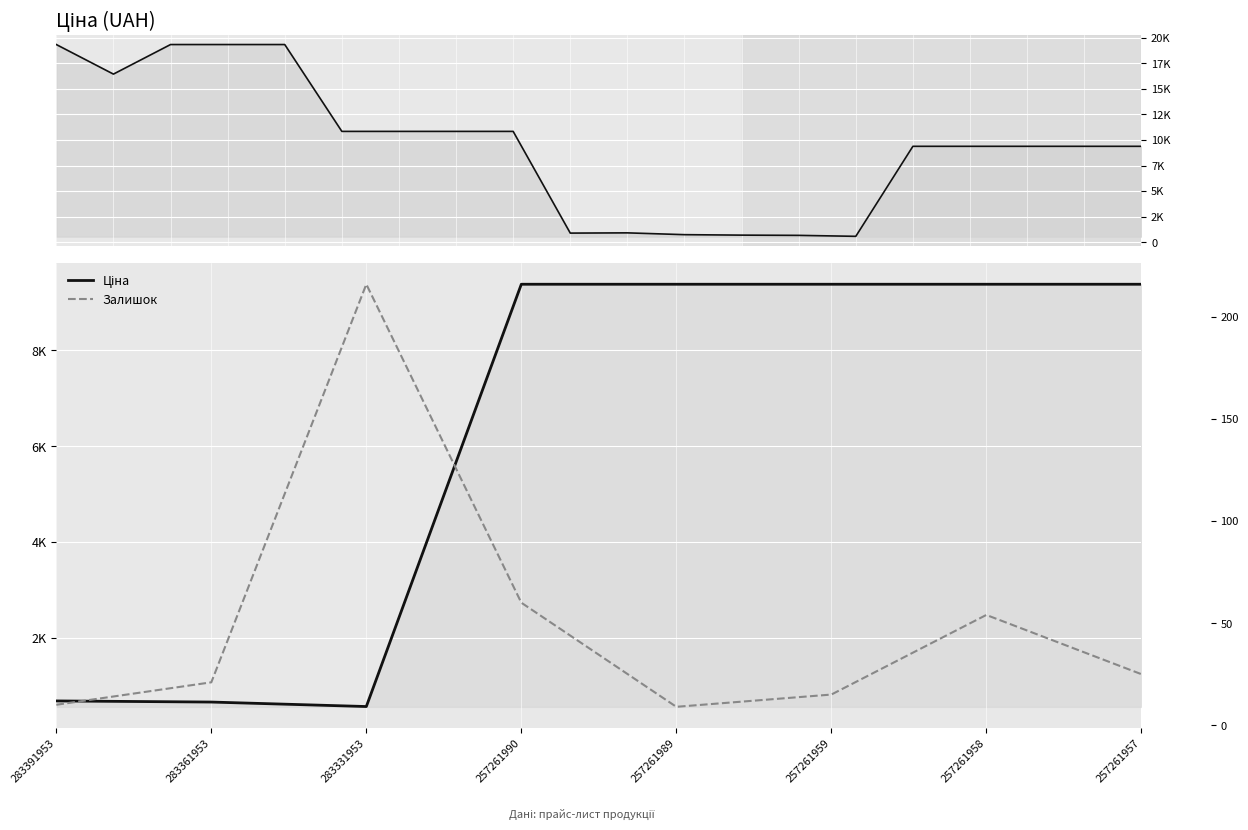

At which label is Ціна closest to 4972?

283391953